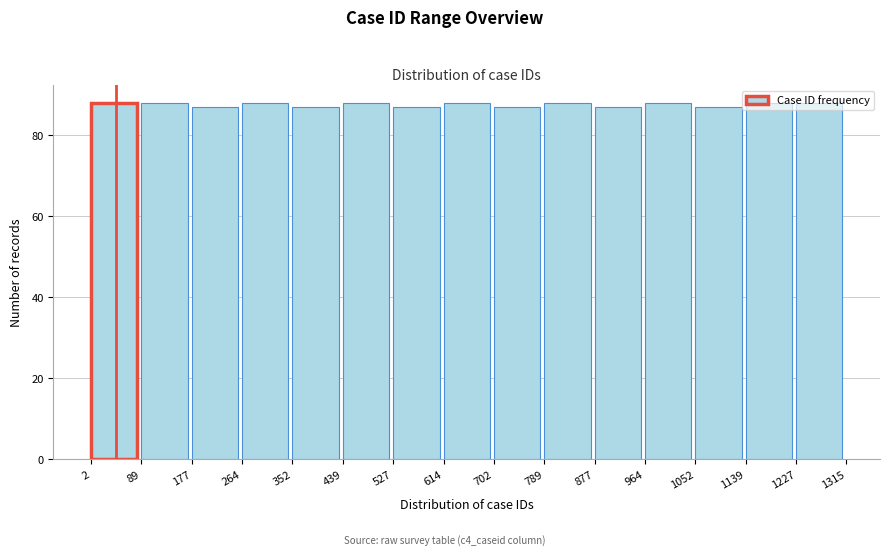

What is the height of the bar covering 89 to 177 on the x-axis? The values are not printed on the chart, so give them approximately, as read against the axis.

88